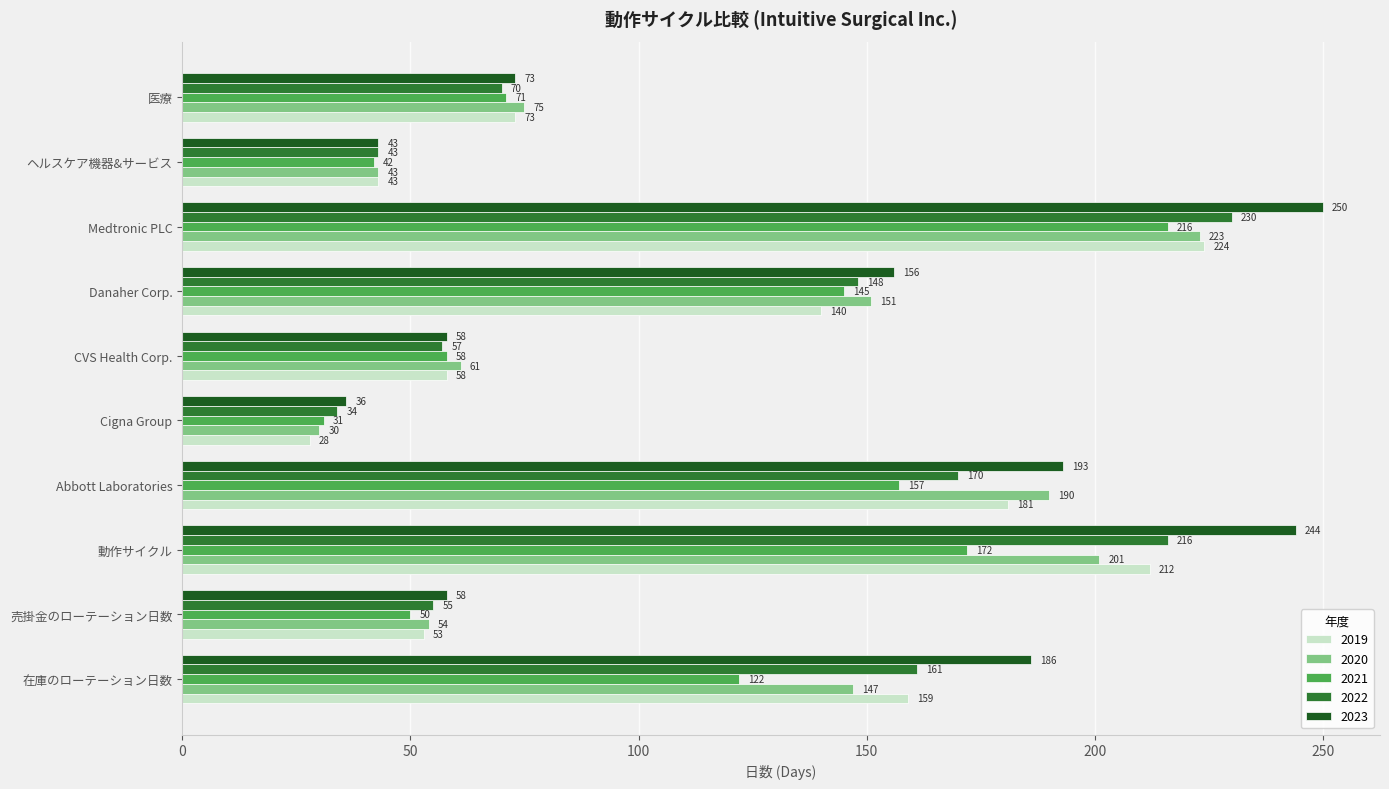

What is the sum of all 2019 values?

1171